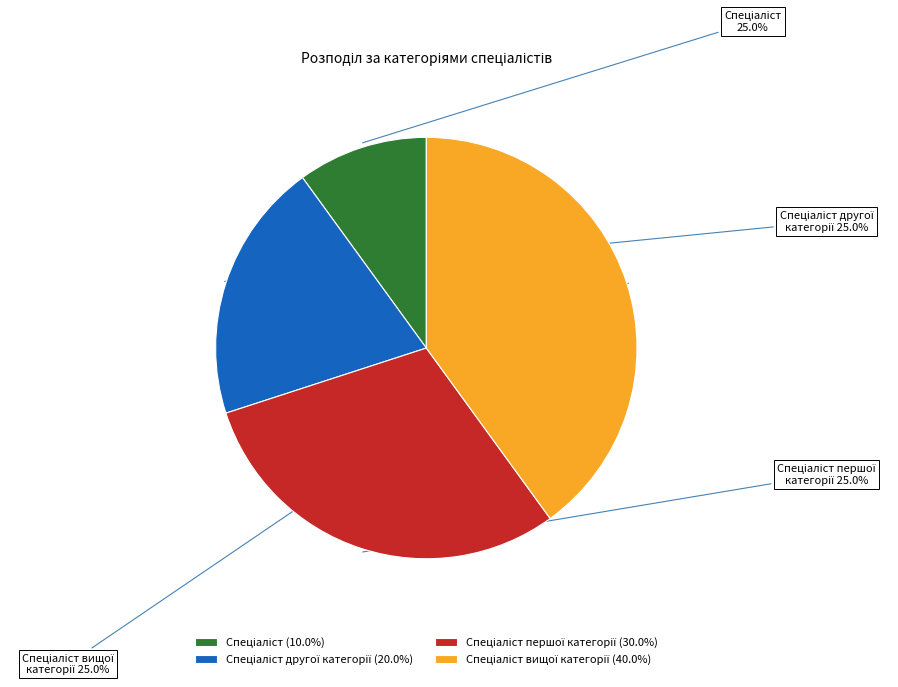

Which category has the biggest portion of the pie?

Спеціаліст вищої категорії